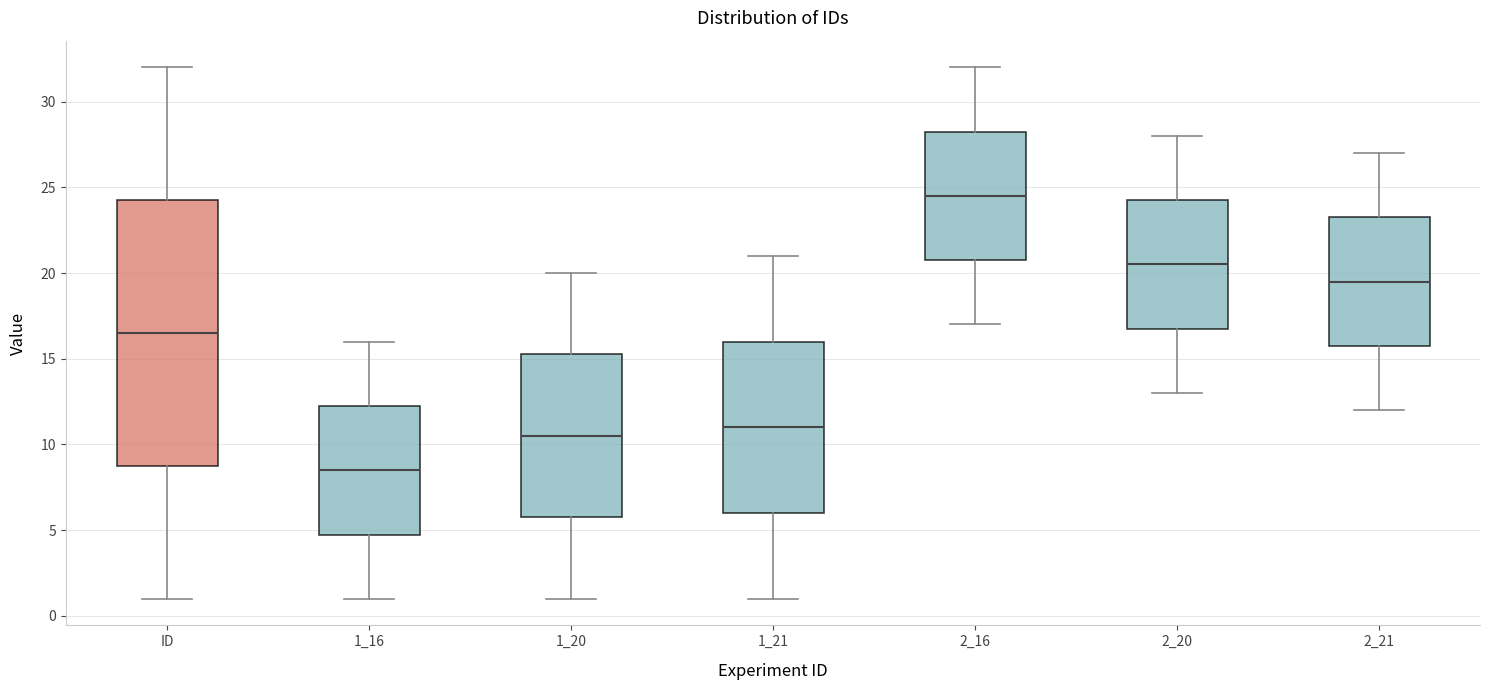

Comparing the boxes themselves (not the whiskers), which one is the tallest?

ID